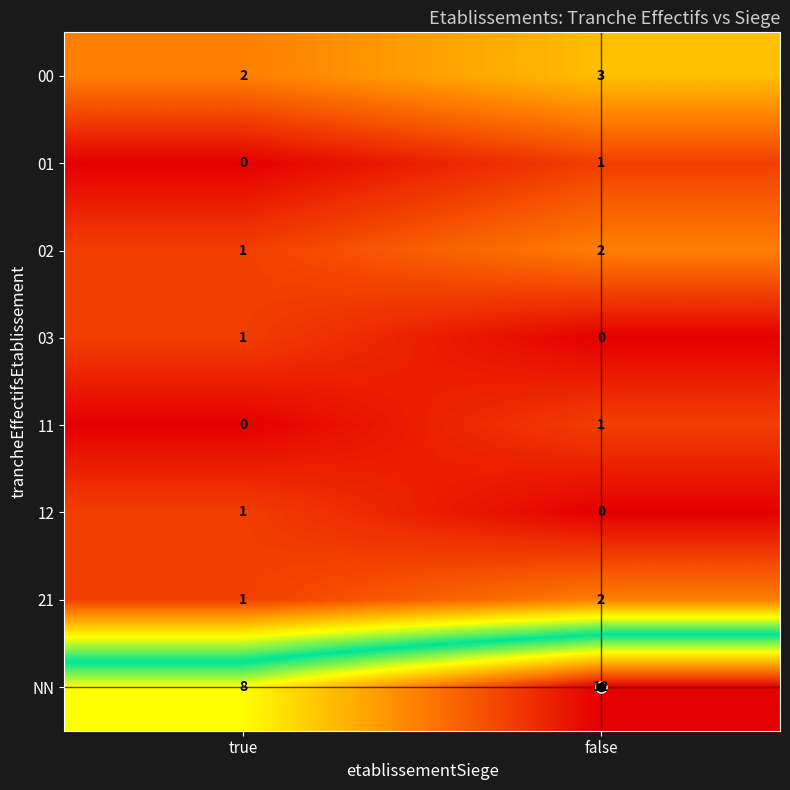

What is the difference between the maximum and minimum values in the NN series?

4